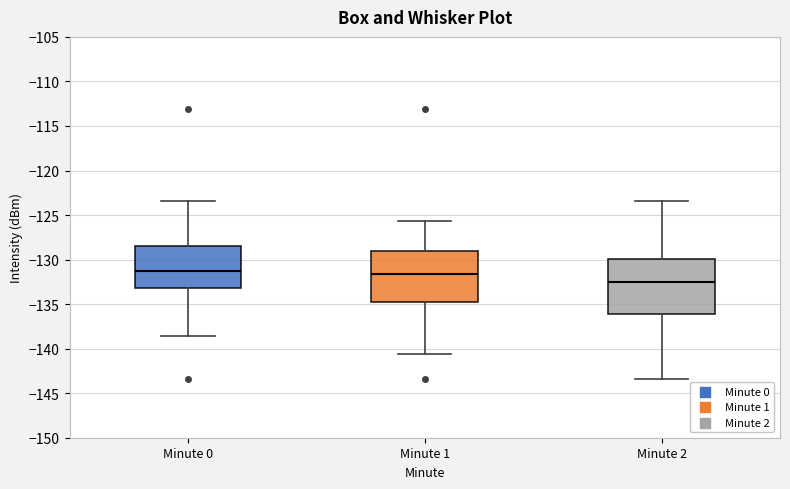

Reading left to right, transcribe this box plot: for each box, give where its median line is, the range the box spans, and where its two whiskers end, as read against the y-axis. The values are not printed on the chart, so give them approximately, as read against the axis.

Minute 0: median -131.5, box -133.0 to -128.5, whiskers -138.5 to -123.5
Minute 1: median -131.5, box -135.0 to -129.0, whiskers -140.5 to -125.5
Minute 2: median -132.5, box -136.0 to -130.0, whiskers -143.5 to -123.5